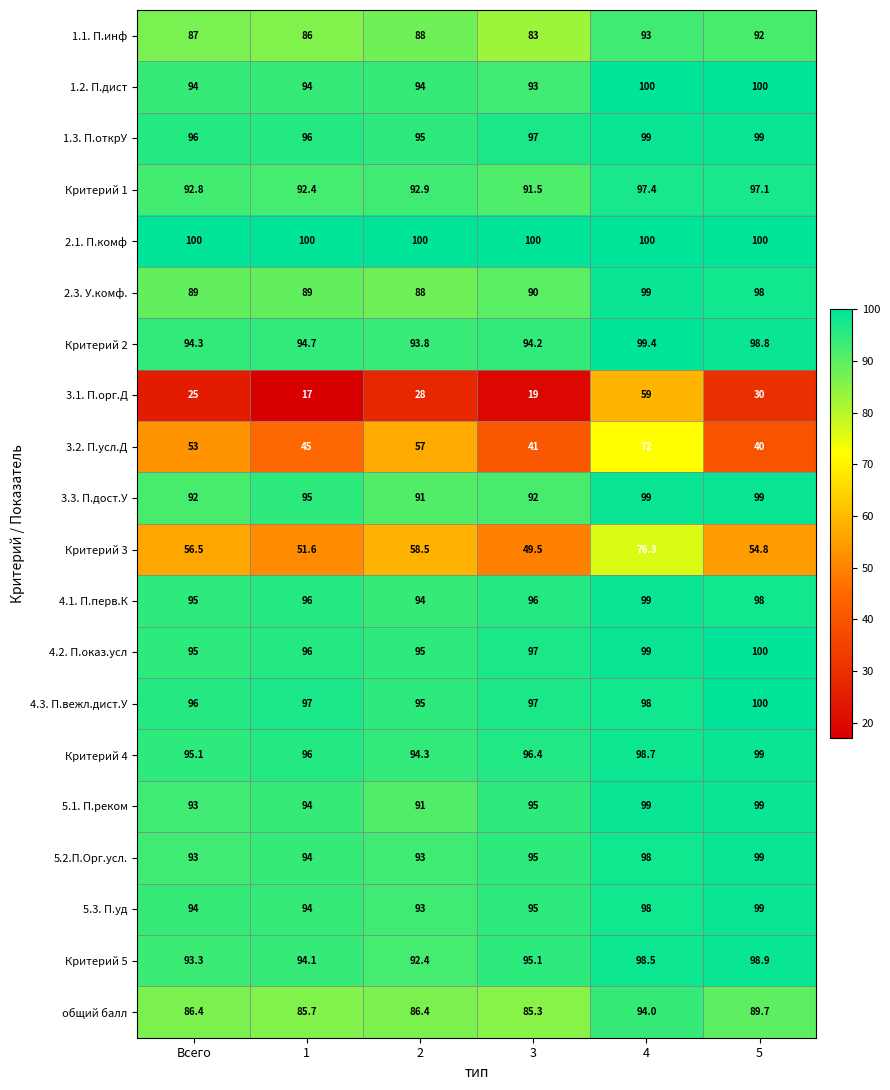

Count the 1.2. П.дист values in the range 94 to 100.

5